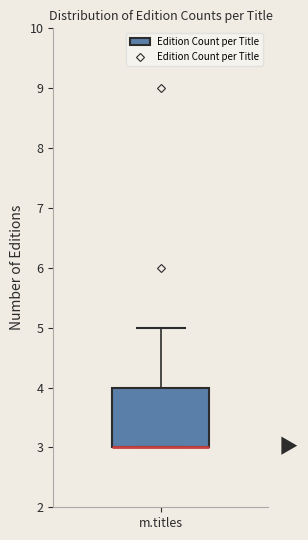

Transcribe this box plot: give where the median line is, the range the box spans, and where the two whiskers end, as read against the y-axis. The values are not printed on the chart, so give them approximately, as read against the axis.

median 3 (drawn on the box's lower edge), box 3 to 4, whiskers 3 to 5